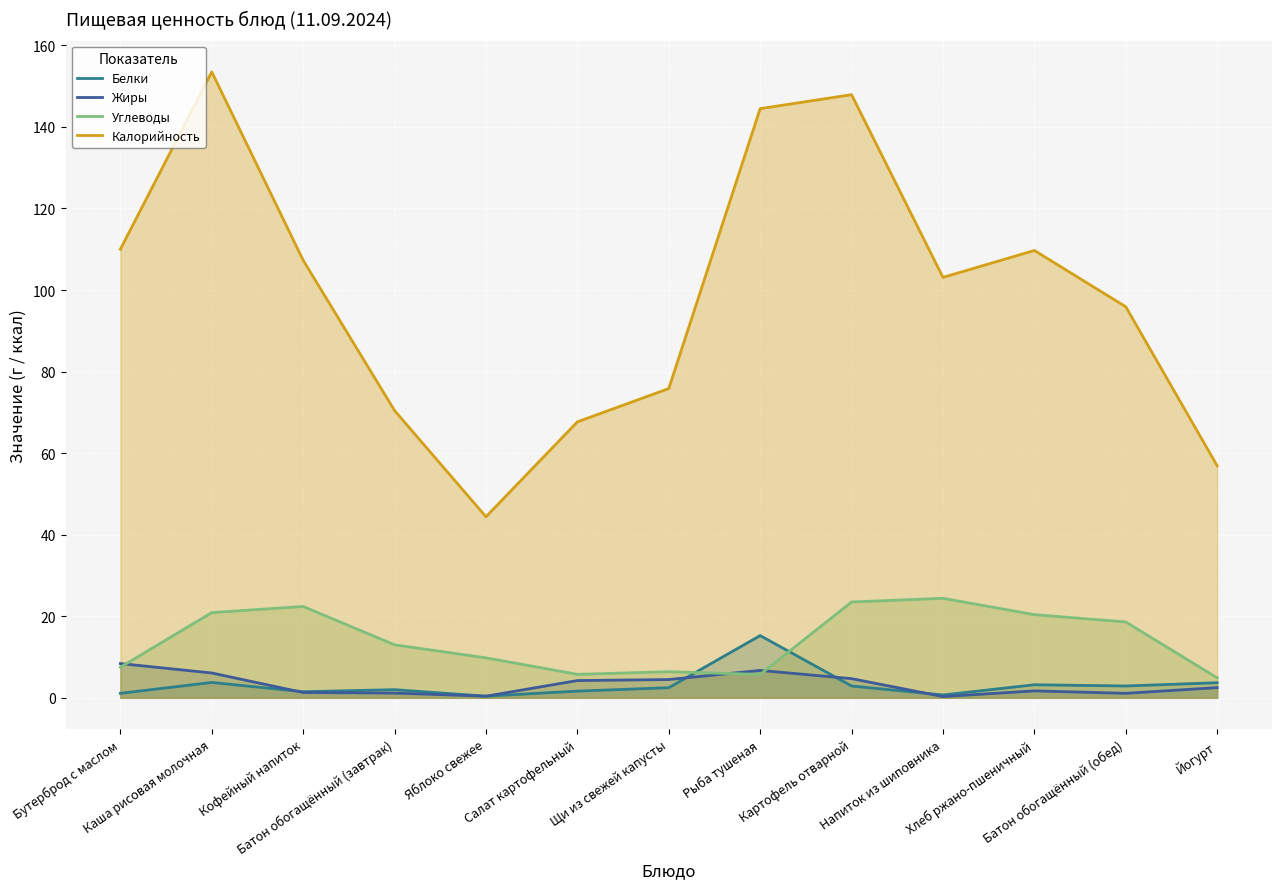

Which label corresponds to the largest value in the chart?

Каша рисовая молочная